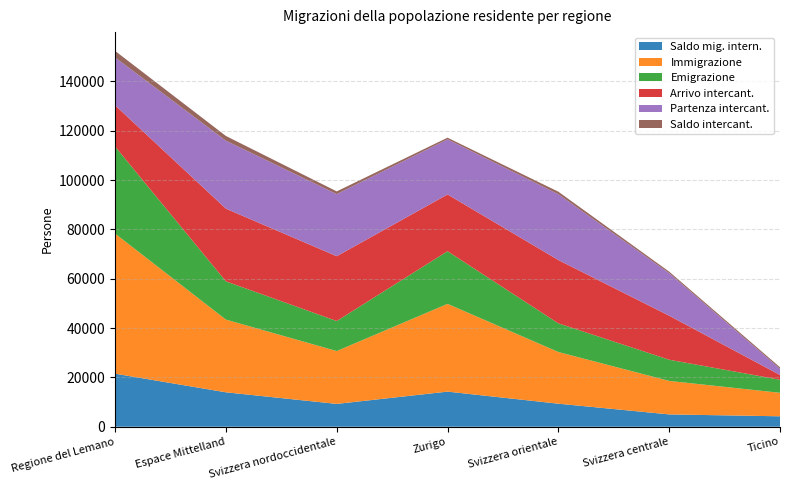

Reading left to right, extract all data points from this chart.

Saldo mig. intern.: 21499	13953	9250	14228	9334	4990	4227
Immigrazione: 56796	29467	21427	35578	20953	13579	9523
Emigrazione: 35297	15514	12177	21350	11619	8589	5296
Arrivo intercant.: 16733	29472	26280	23013	25667	17858	1927
Partenza intercant.: 19389	27554	25178	22338	26688	17247	2534
Saldo intercant.: 2656	1918	1102	675	1021	611	607